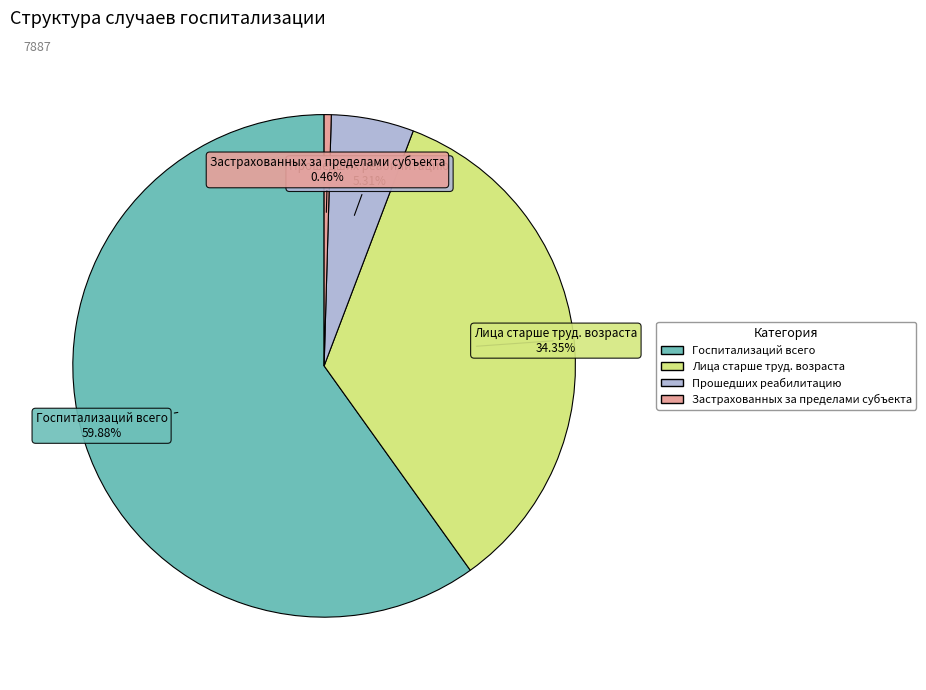

Which slice is the largest?

Госпитализаций всего